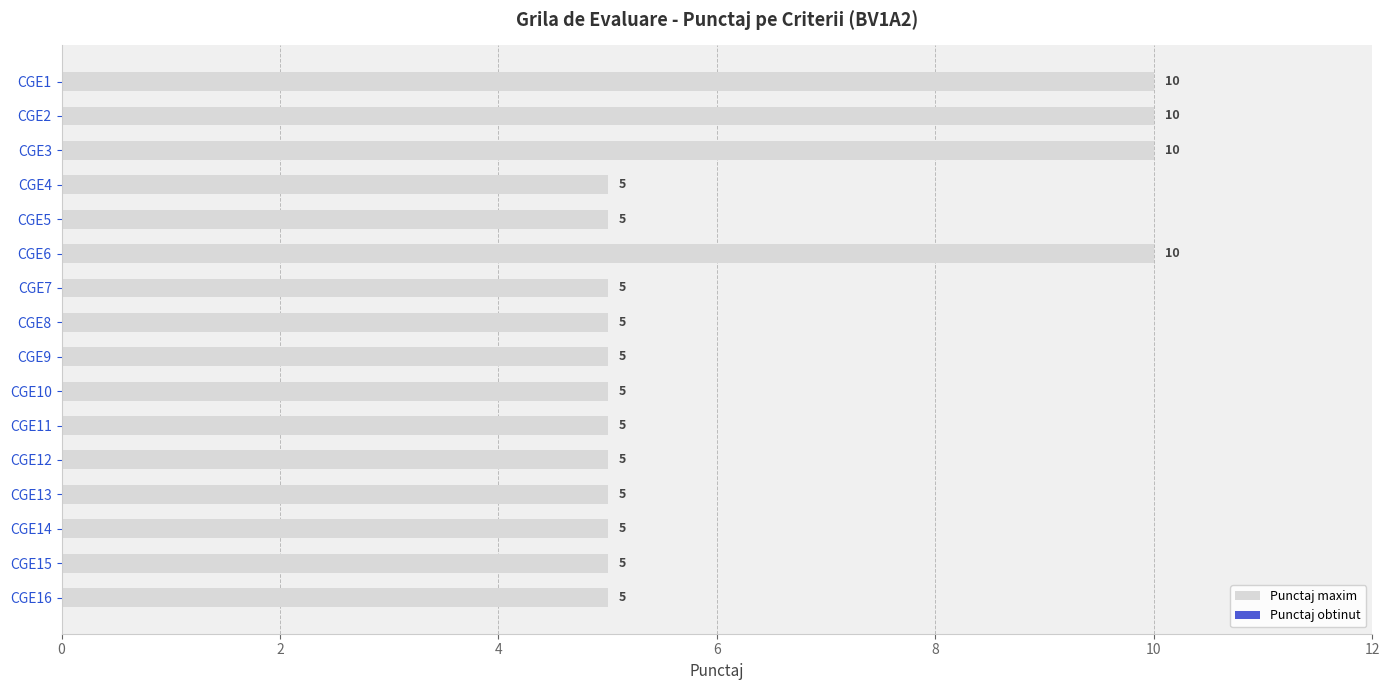

What is the ratio of the value at CGE12 to the value at CGE3?

0.5